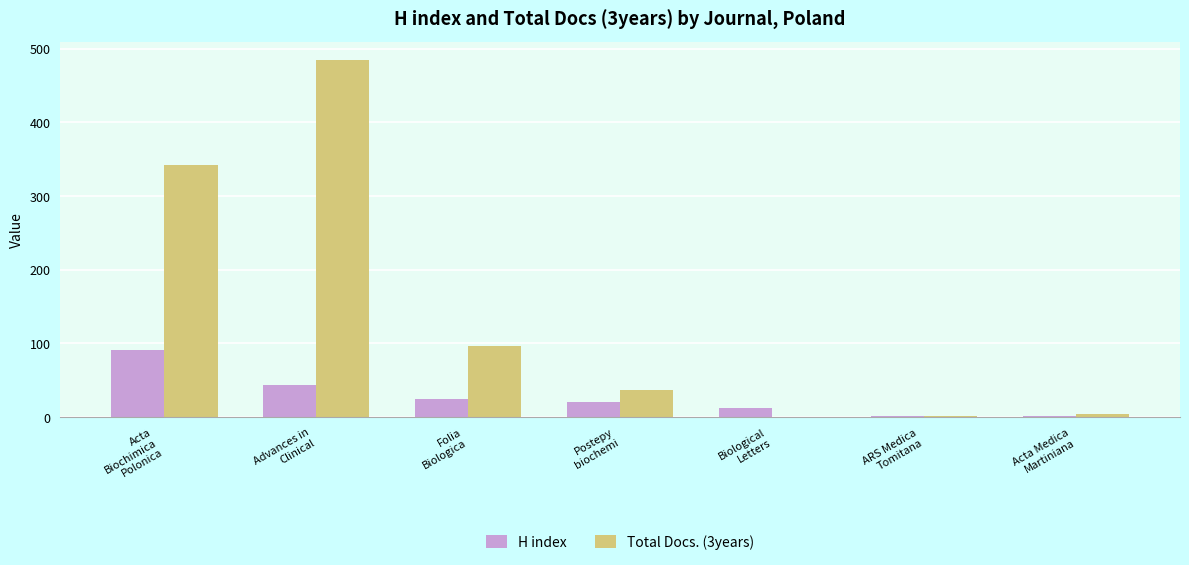

What is the maximum value for H index?

91